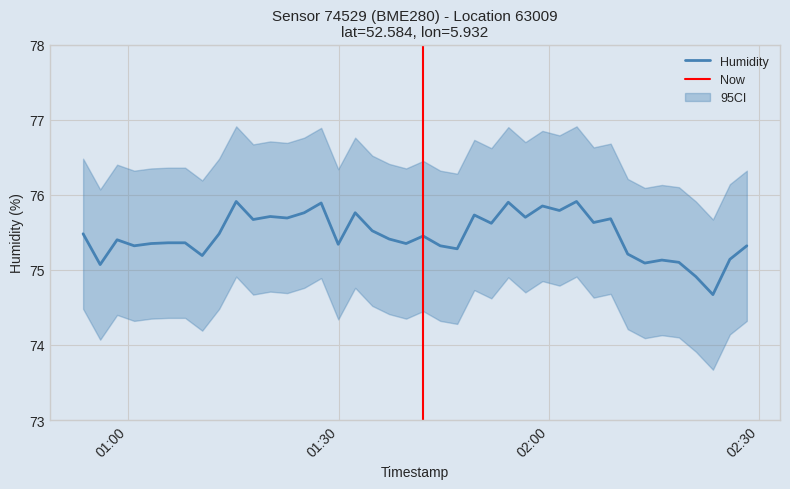

True or false: the data shows 75.4 at 2024-03-23T01:08:06.

True